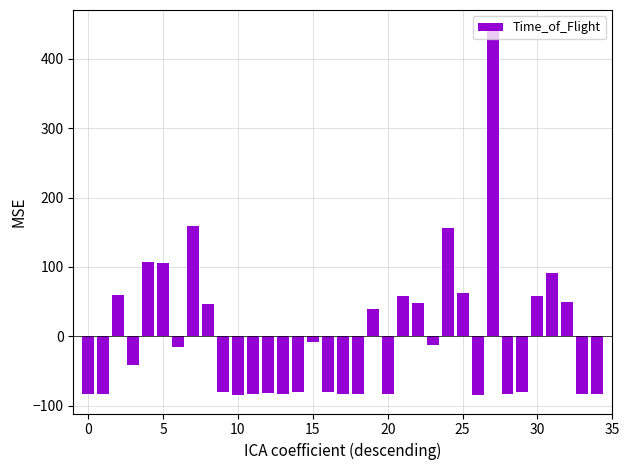

What is the value of the 9th bar from the left?

47.2